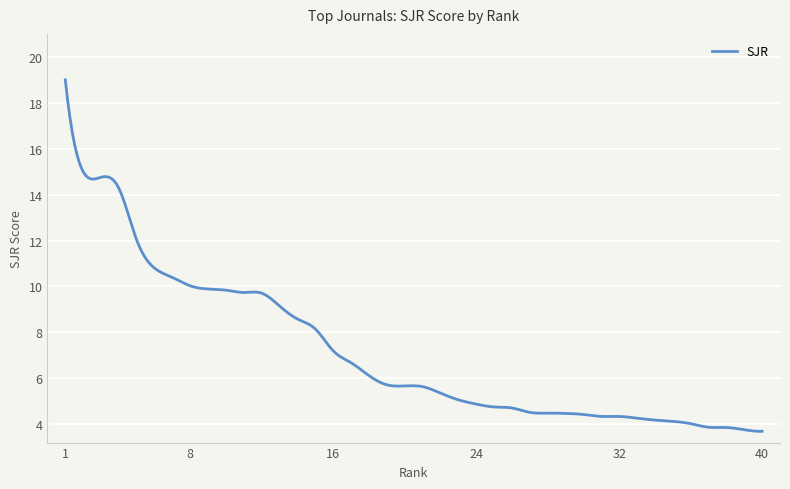

What is the maximum value shown in the chart?

19.0